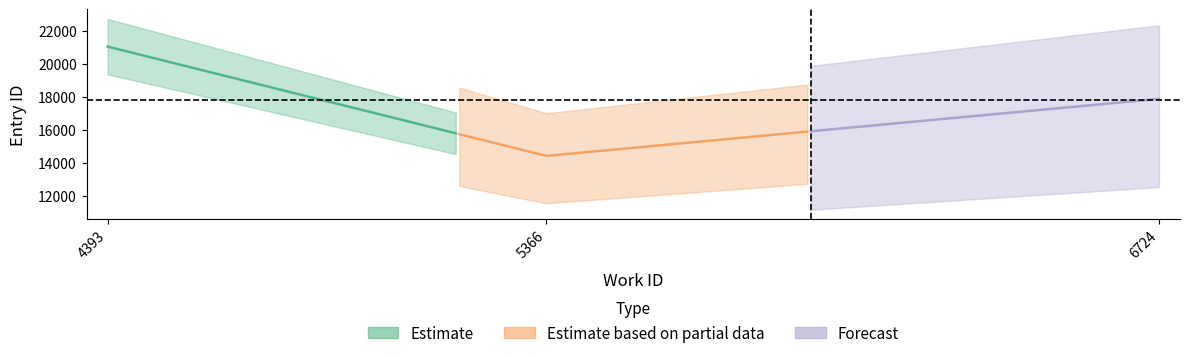

Does the chart display data point markers on the line(s)?

No